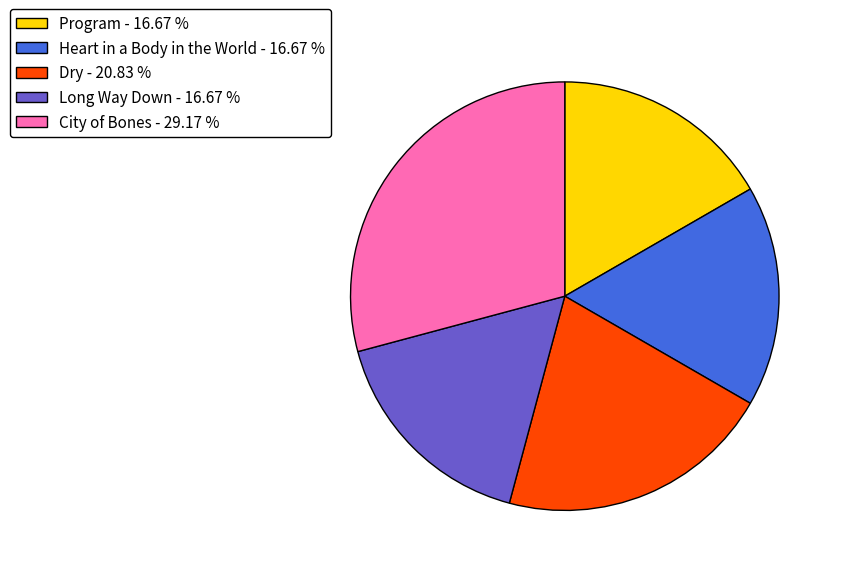

How many segments does this pie chart have?

5